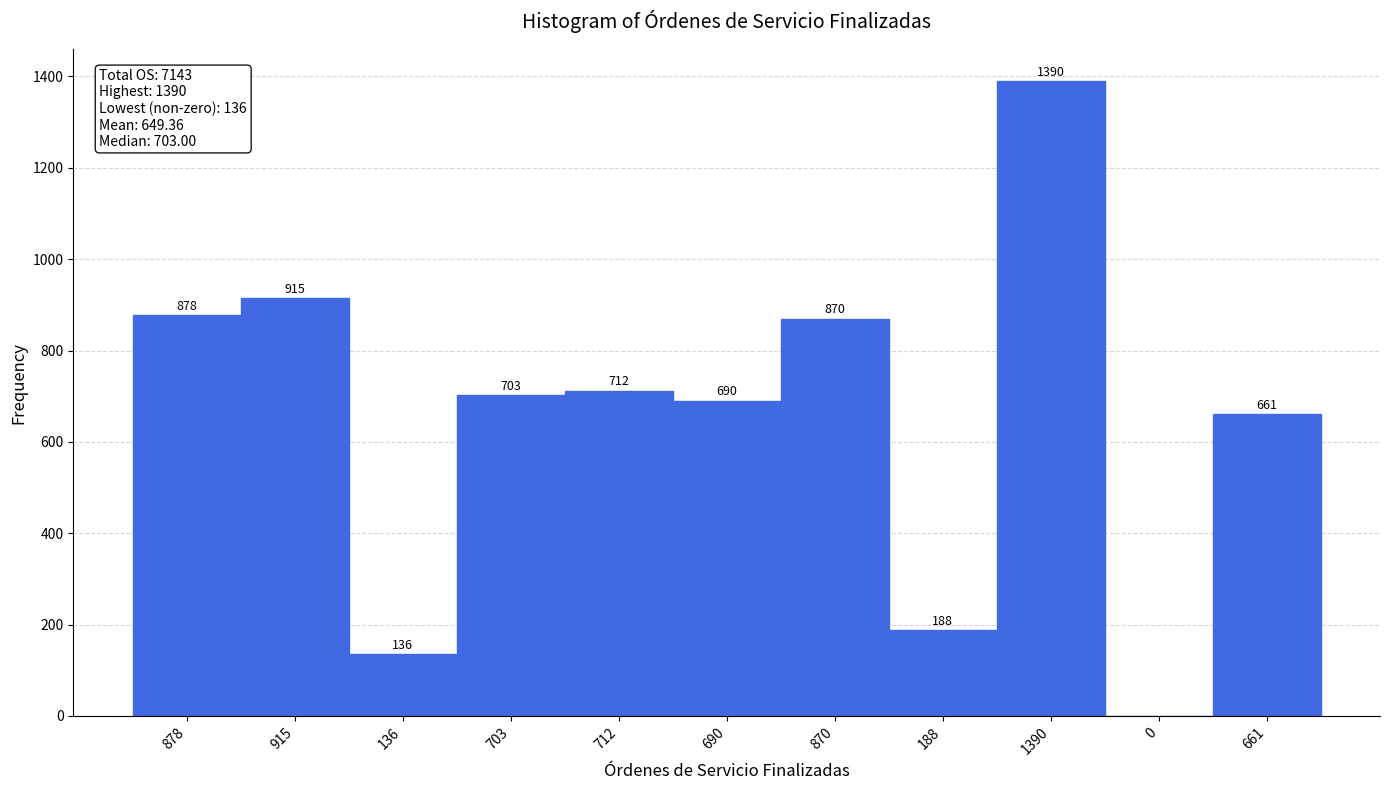

Reading right to left, extract all data points from this chart.

661=661	0=0	1390=1390	188=188	870=870	690=690	712=712	703=703	136=136	915=915	878=878